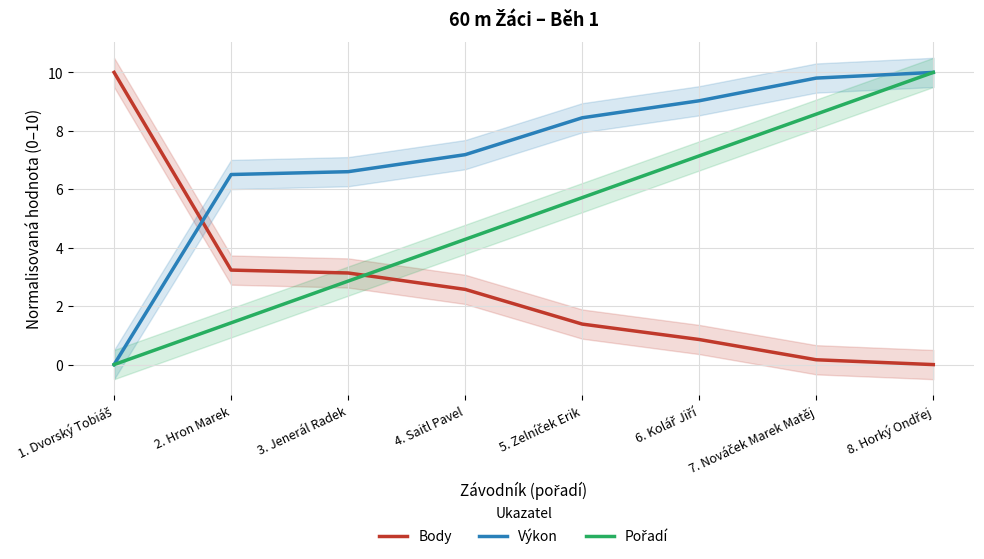

True or false: Výkon has a value of 3.8 at 5. Zelníček Erik.

False